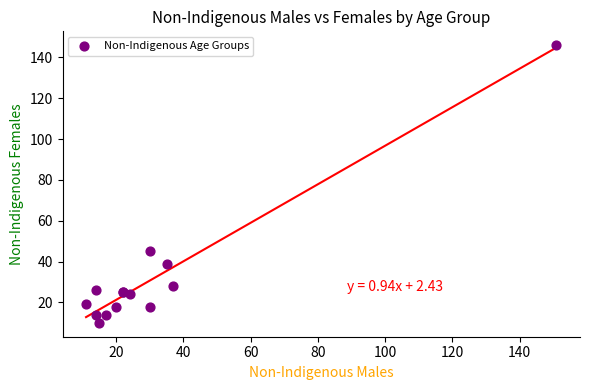

What Y value in the scatter plot is closest to 78?

45